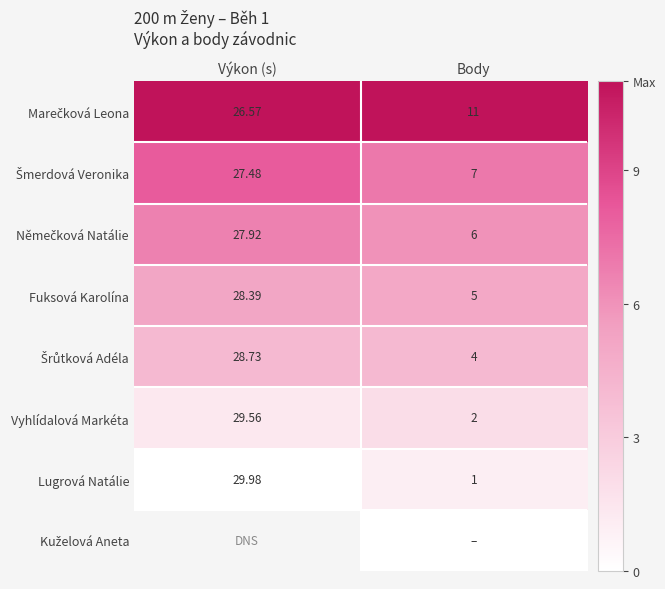

How many data points in Lugrová Natálie are less than 29?

1